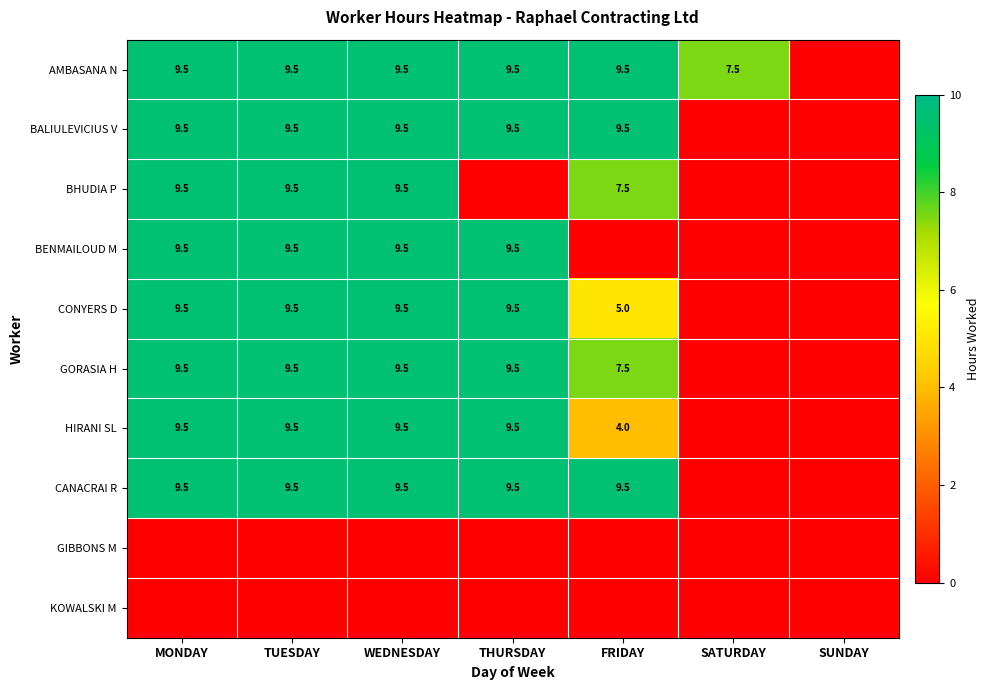

True or false: CANACRAI R has a value of 9.5 at THURSDAY.

True